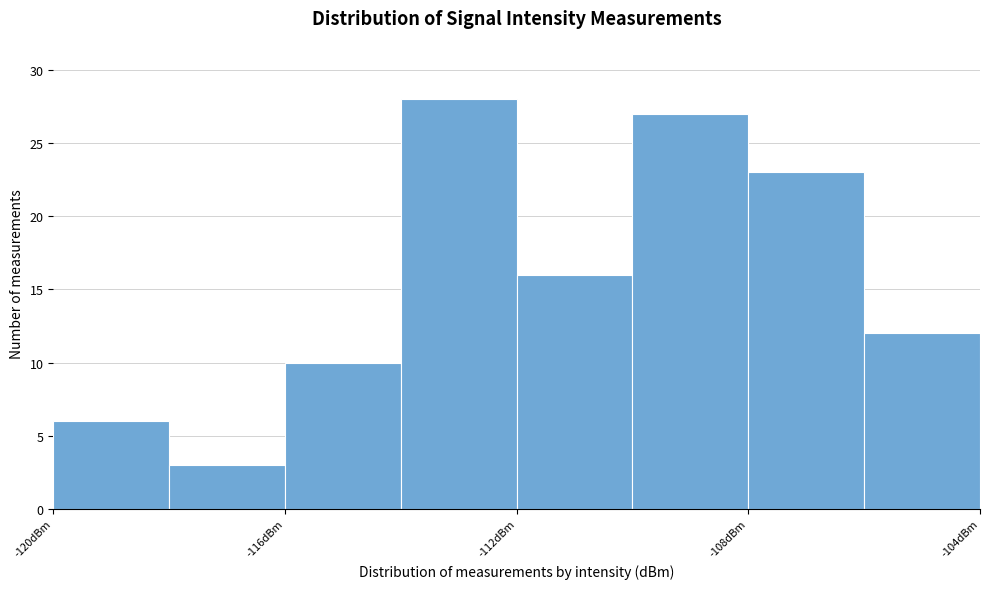

Reading left to right, list every bar in this chart as the range it spans on the x-axis followed by its height. The values are not printed on the chart, so give them approximately, as read against the axis.

-120 to -118: 6
-118 to -116: 3
-116 to -114: 10
-114 to -112: 28
-112 to -110: 16
-110 to -108: 27
-108 to -106: 23
-106 to -104: 12